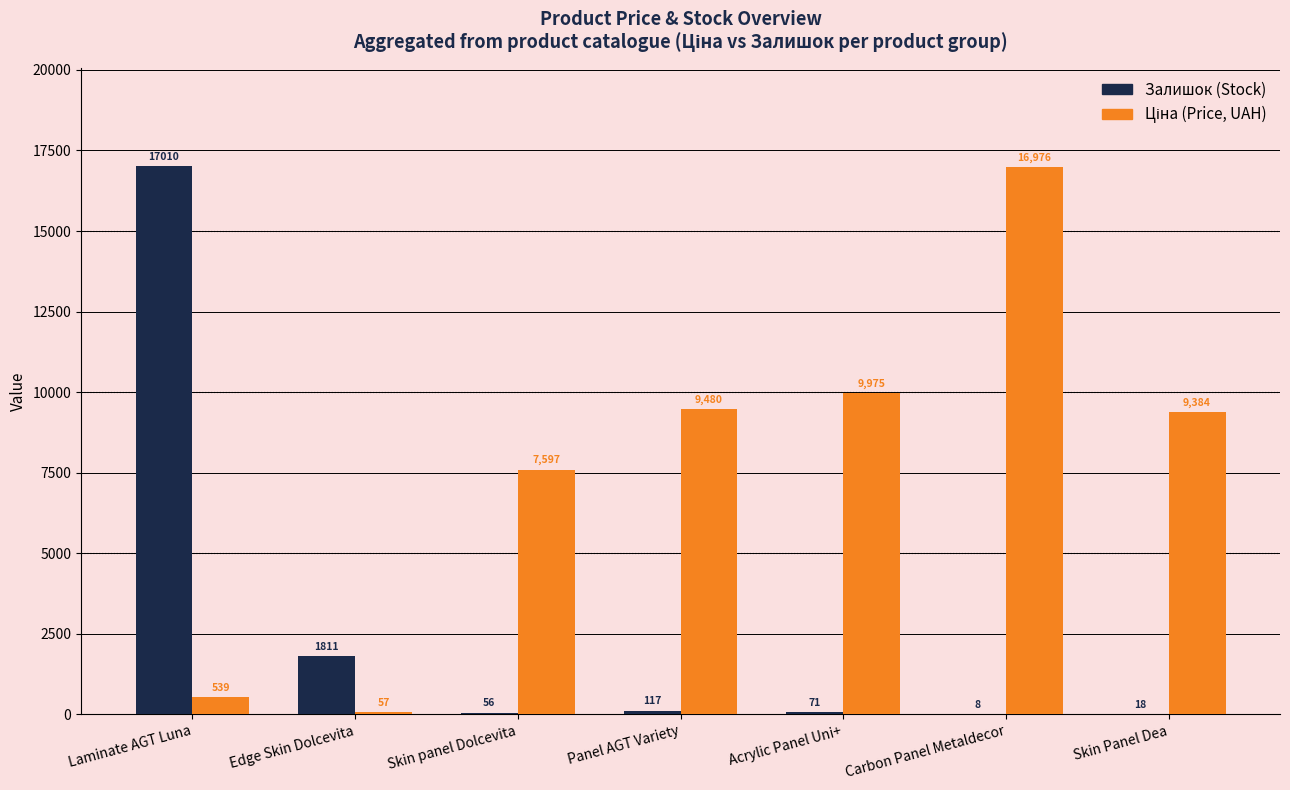

At which category is the sum across all series the highest?

Laminate AGT Luna